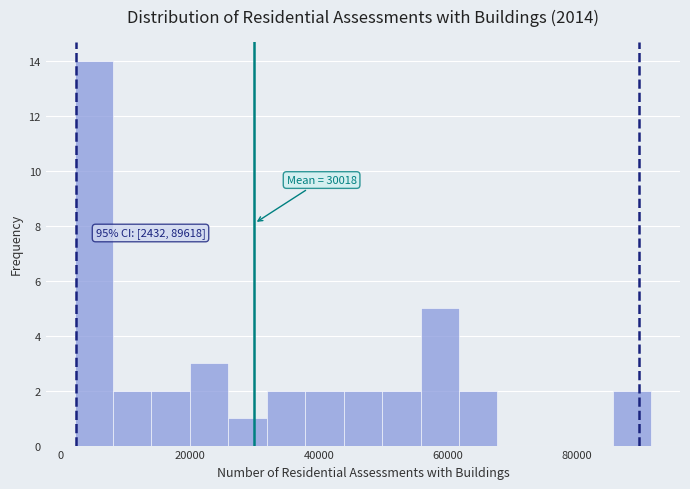

Read against the x-axis, roughly where is the centre of the tallest bar?

6000